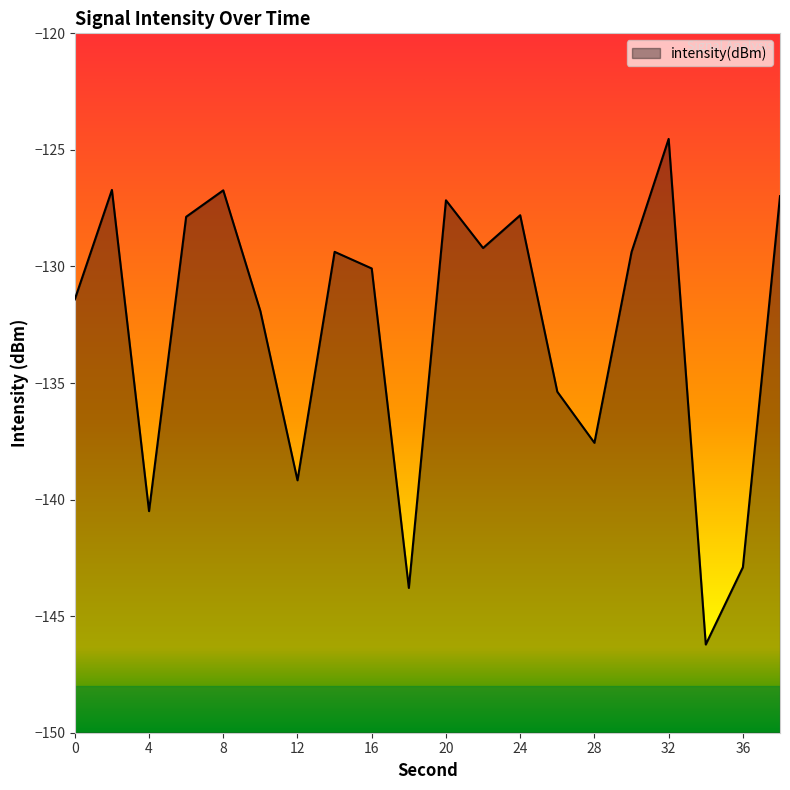

Reading left to right, list all the values displayed in this chart.

0=-131.4	2=-126.7	4=-140.5	6=-127.9	8=-126.7	10=-131.9	12=-139.2	14=-129.4	16=-130.1	18=-143.8	20=-127.2	22=-129.2	24=-127.8	26=-135.4	28=-137.6	30=-129.4	32=-124.5	34=-146.2	36=-142.9	38=-127.0